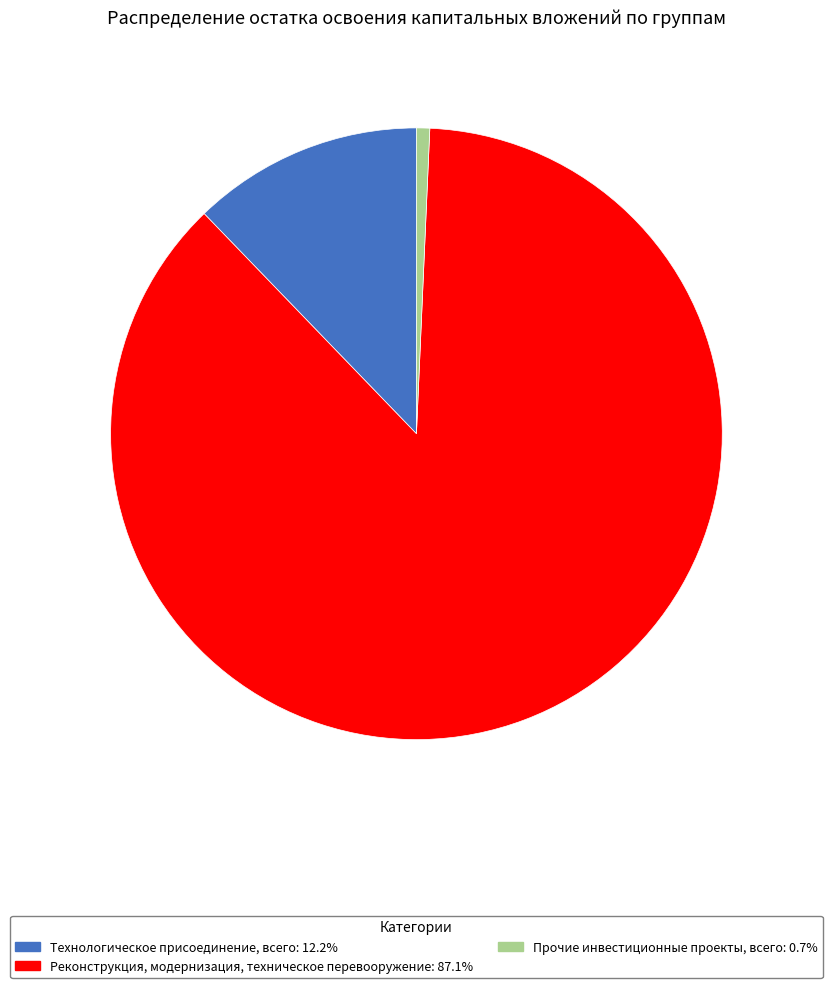

Is there any slice that represents more than half of the pie?

Yes